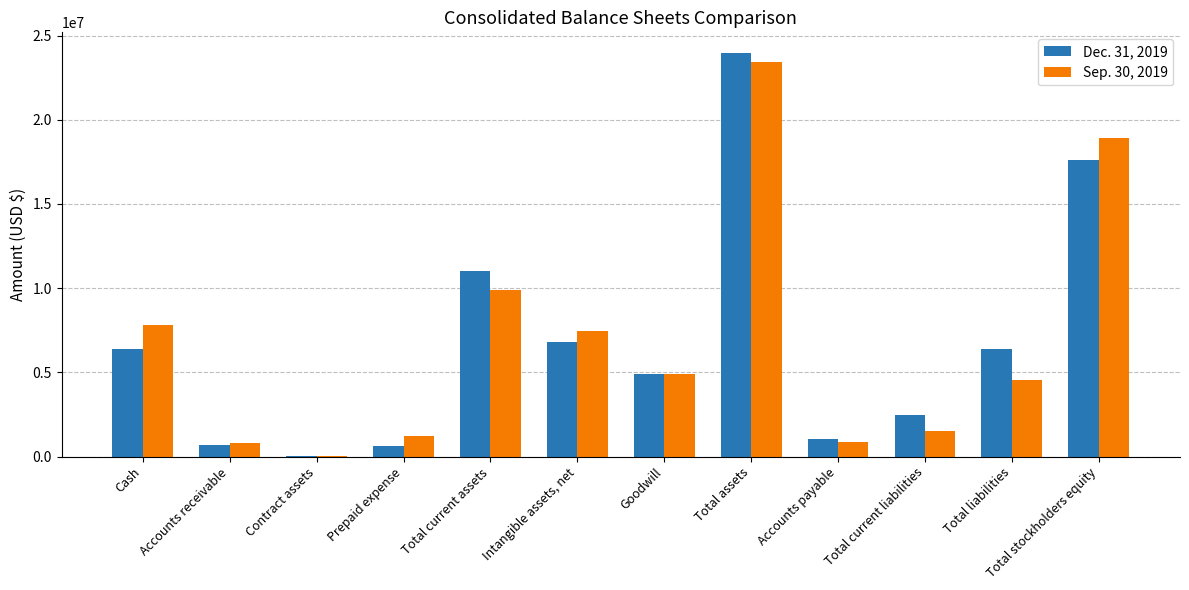

At which category is the sum across all series the highest?

Total assets